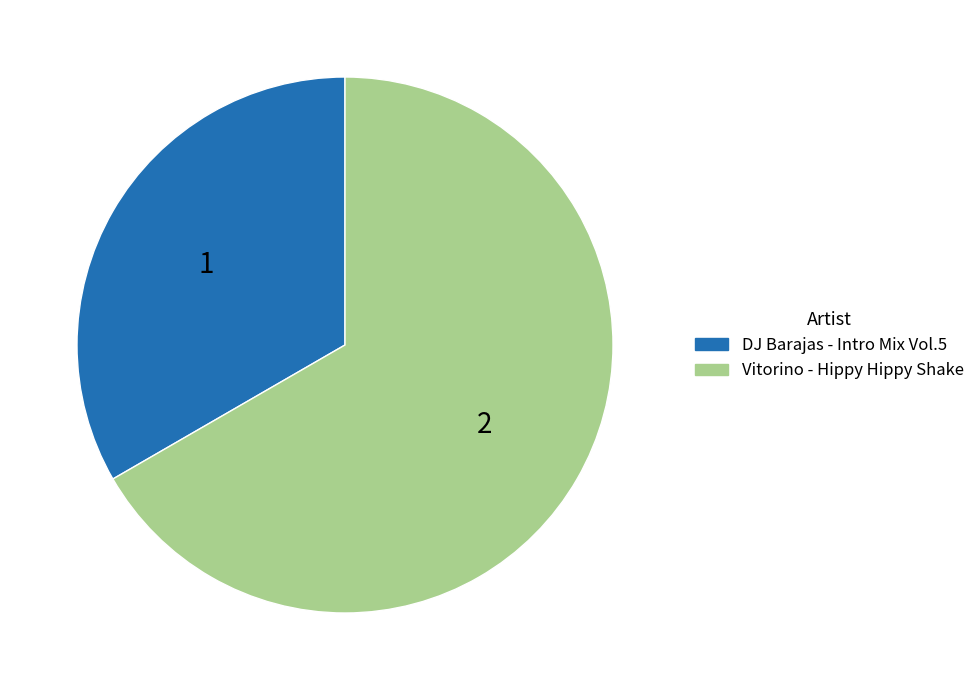

Rank the categories by value from lowest to highest.

DJ Barajas - Intro Mix Vol.5, Vitorino - Hippy Hippy Shake